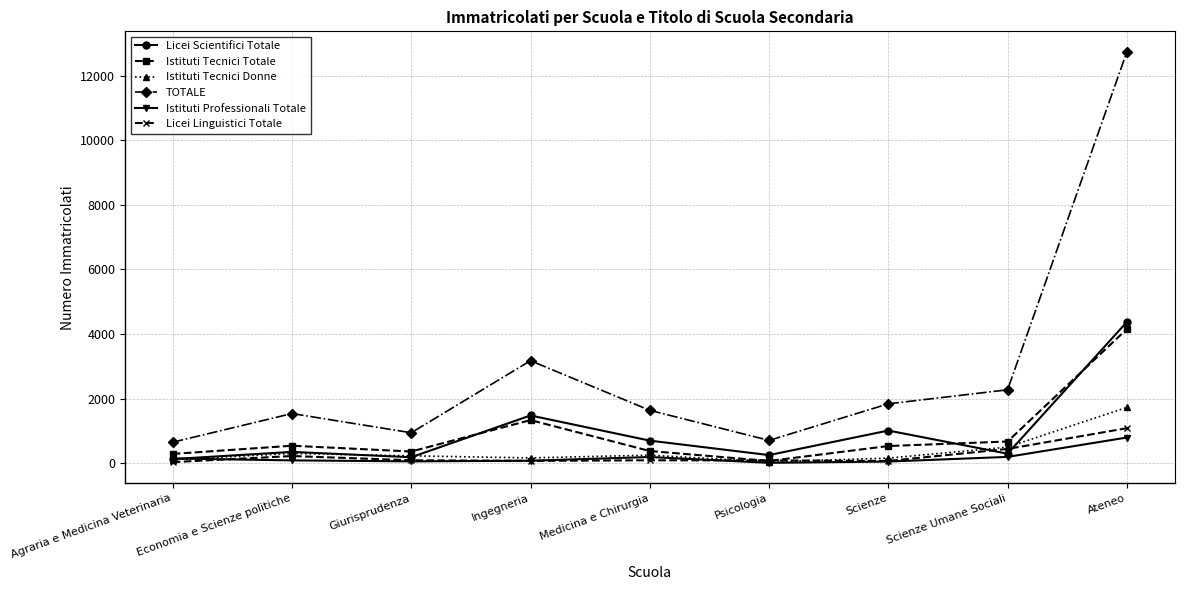

What are all the series names shown in the legend?

Licei Scientifici Totale, Istituti Tecnici Totale, Istituti Tecnici Donne, TOTALE, Istituti Professionali Totale, Licei Linguistici Totale